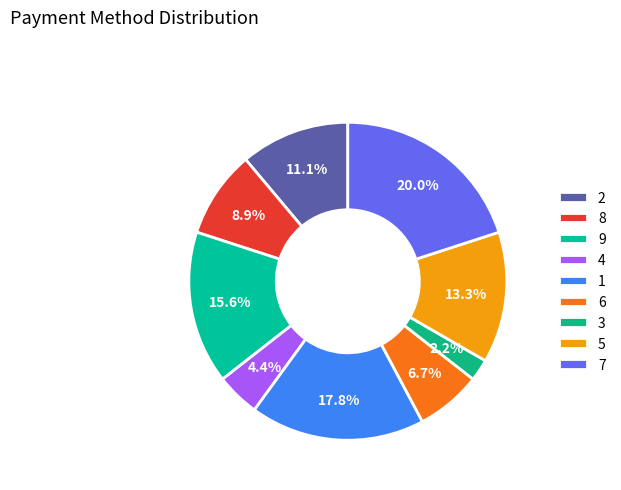

Is there a majority slice in this chart?

No